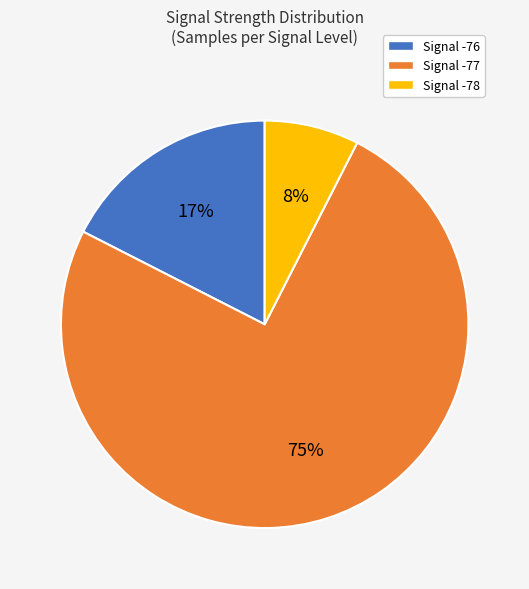

Which category has the smallest portion of the pie?

Signal -78